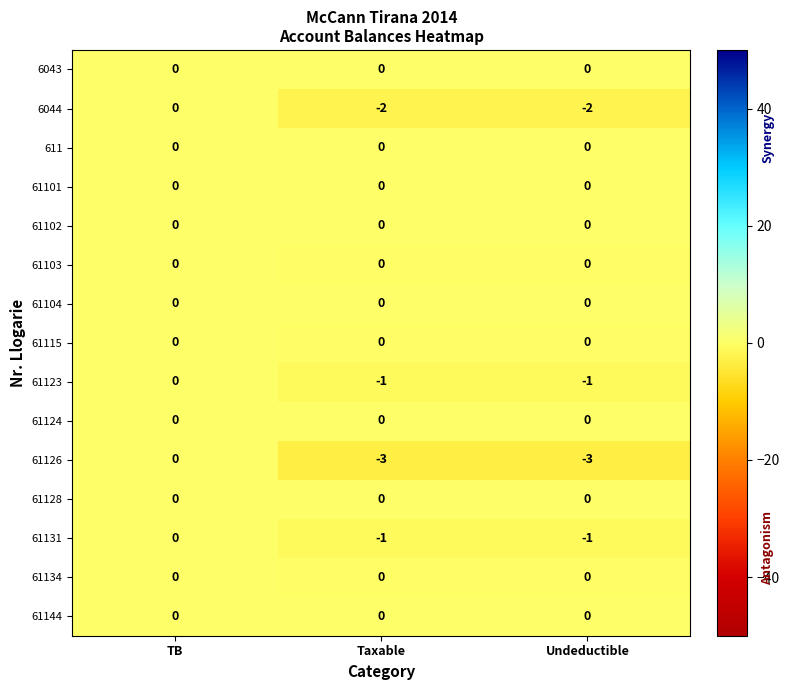

What is the difference between the maximum and minimum values in the 61126 series?

3